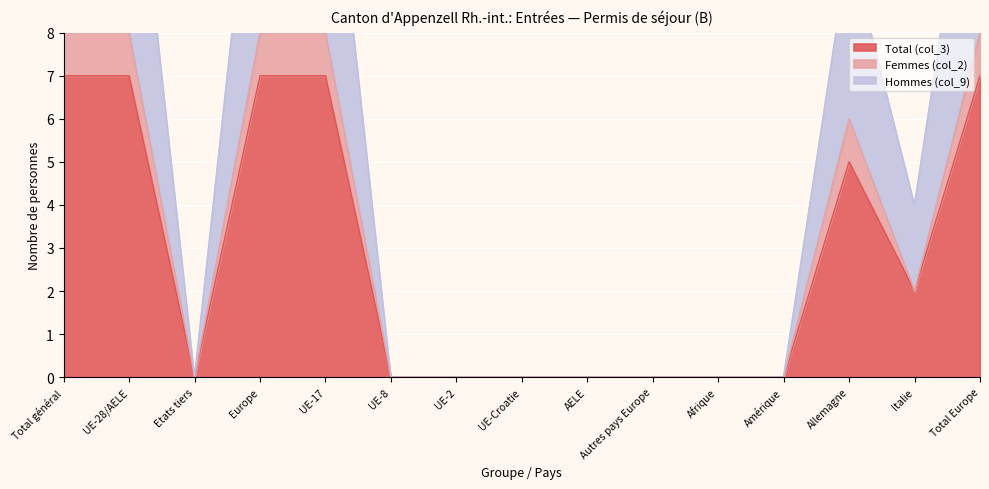

How many values in Total (col_3) are above zero?

7